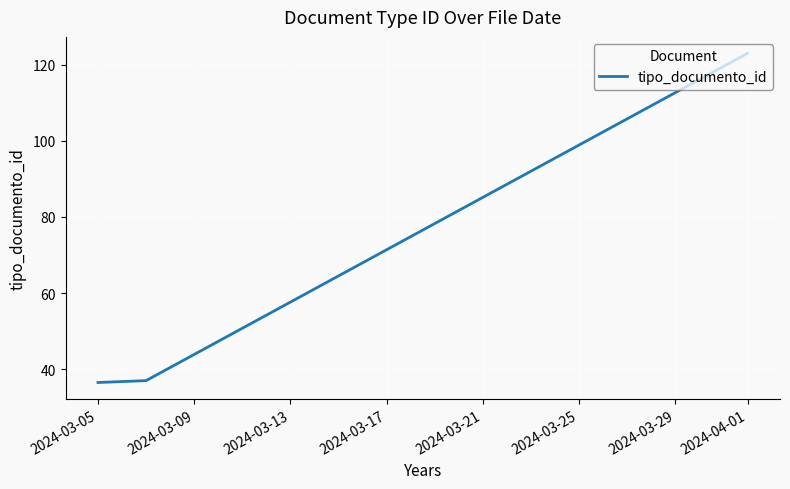

What is the maximum value shown in the chart?

123.0